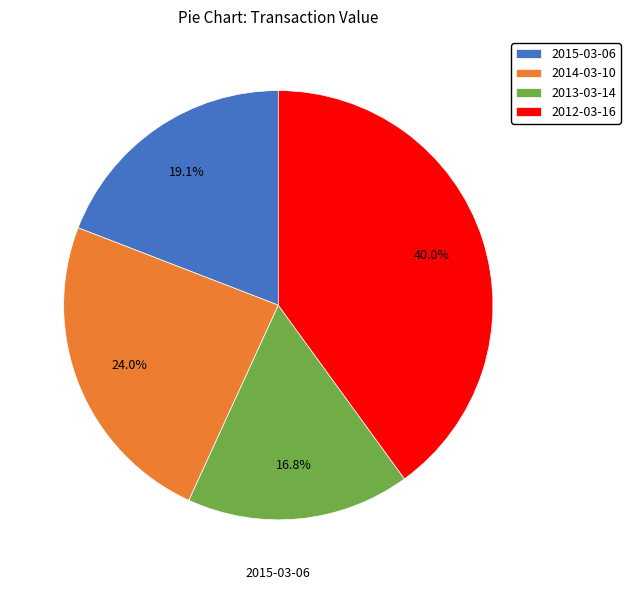

Approximately how many times larger is the value at 2014-03-10 compared to 2015-03-06?

1.3